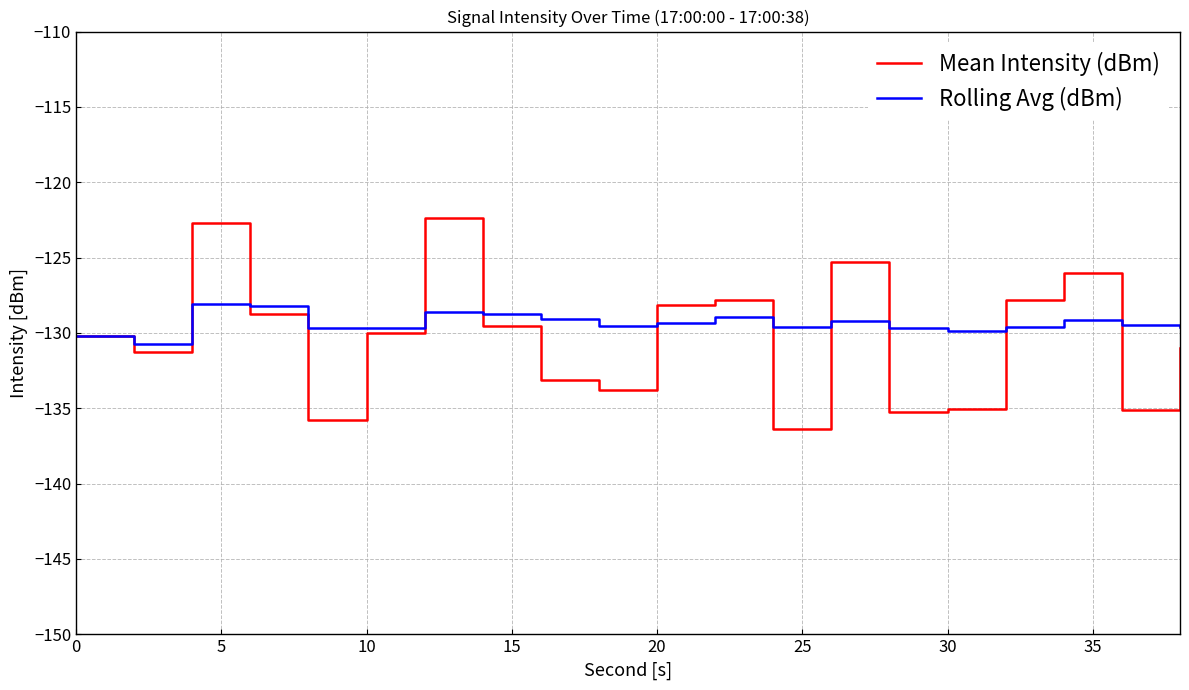

Which series has the largest total across all categories?

Rolling Avg (dBm)